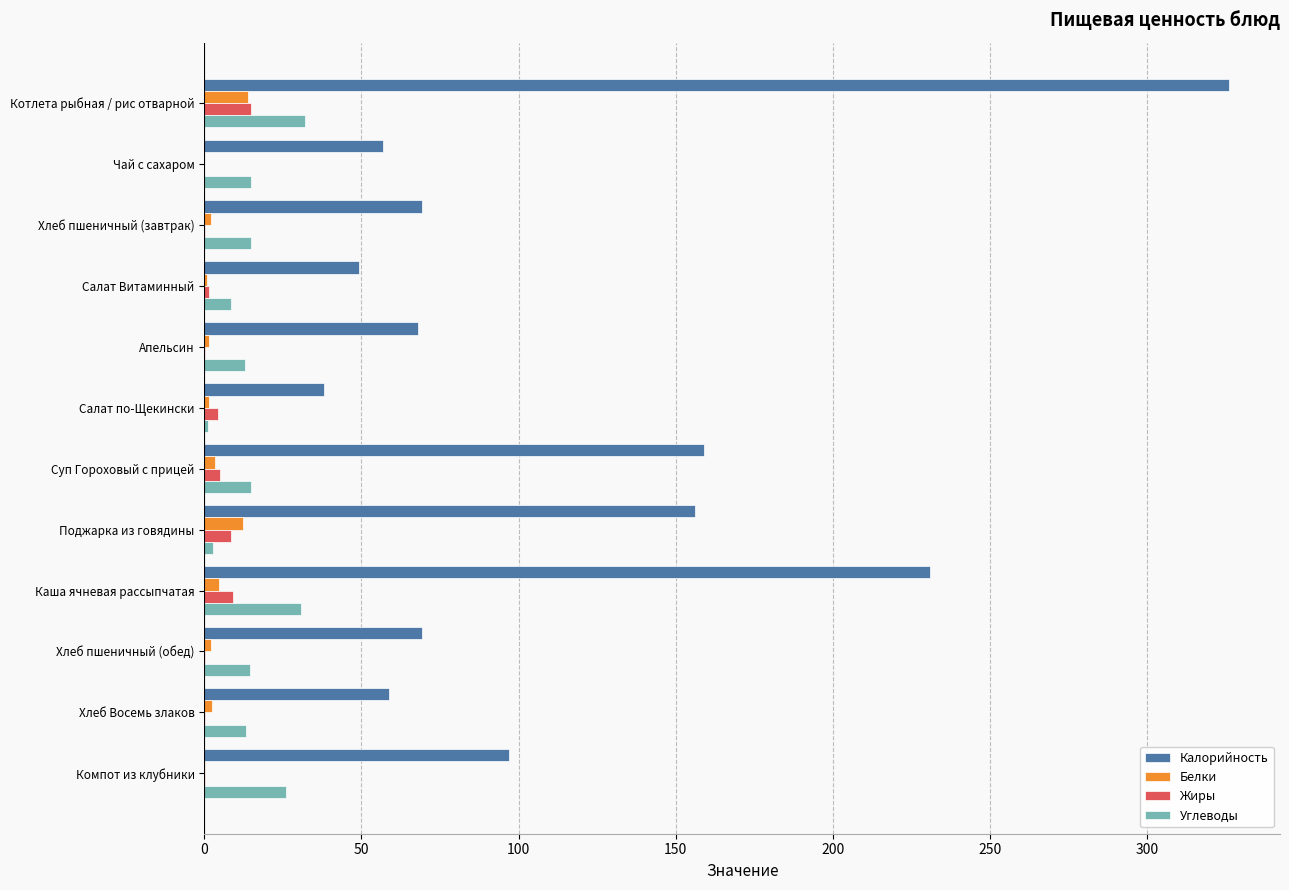

True or false: Углеводы has a value of 15.0 at Суп Гороховый с прицей.

True